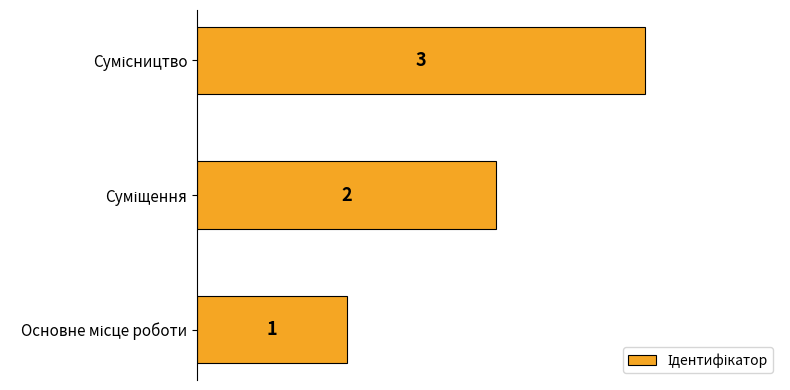

How many values are between 1 and 3?

3